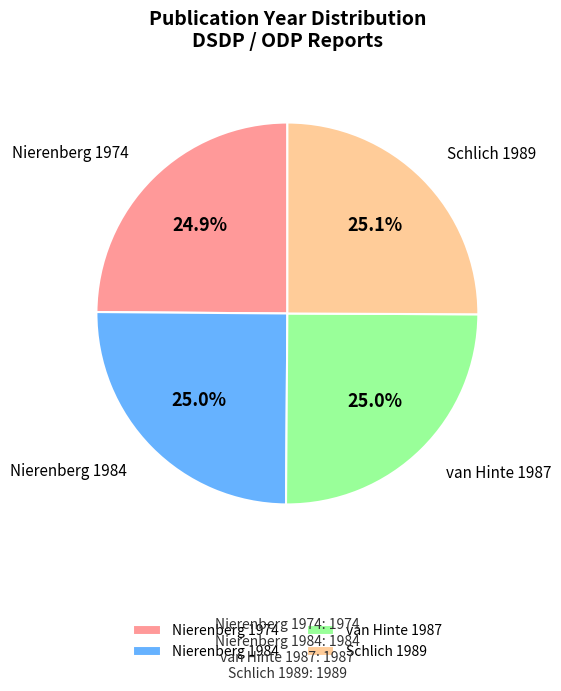

What portion of the pie excludes Schlich 1989?

74.9%